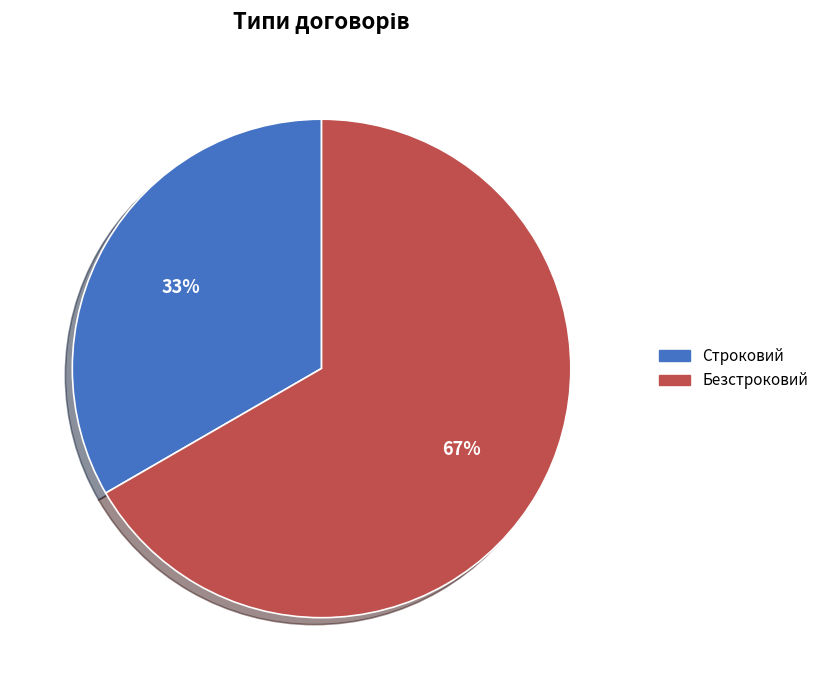

What is the ratio of the value at Безстроковий to the value at Строковий?

2.0